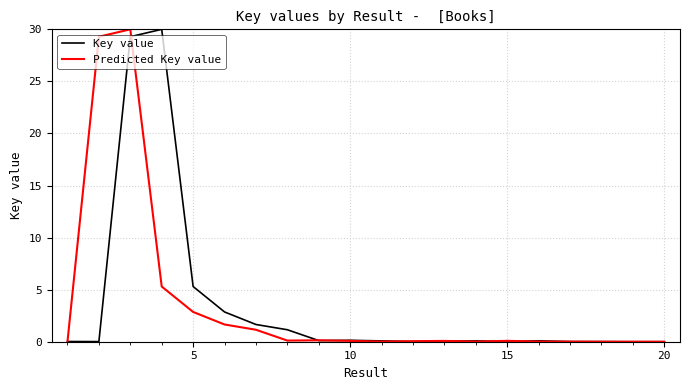

What is the greatest value displayed?

30.0